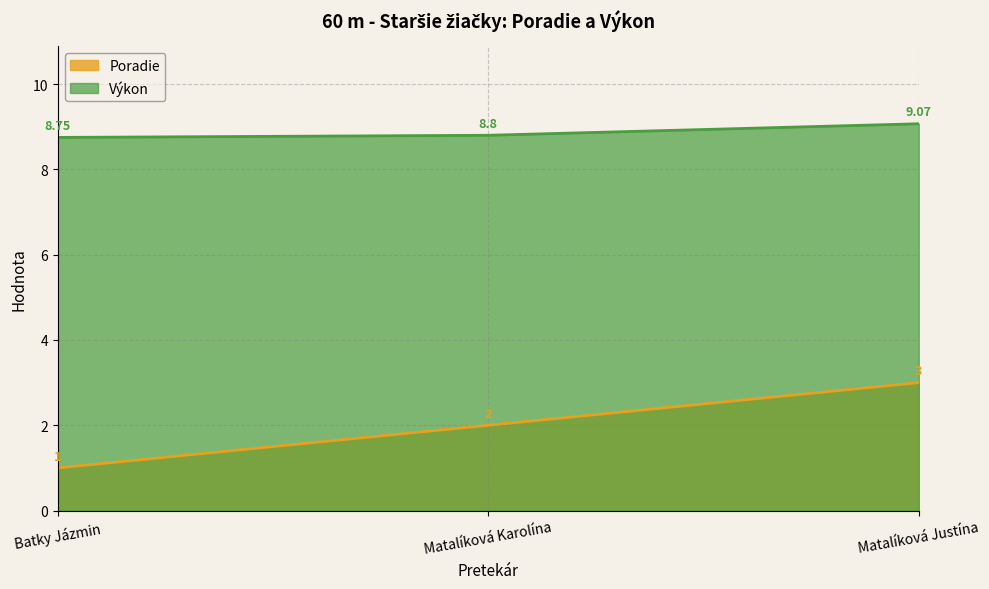

What are all the series names shown in the legend?

Poradie, Výkon